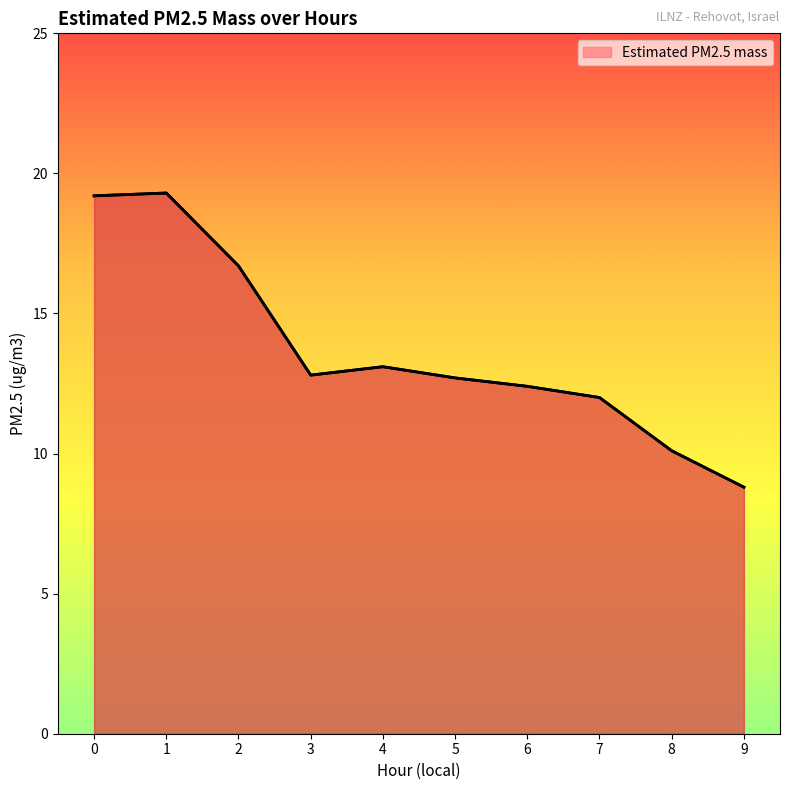

What is the difference between the maximum and minimum values?

10.5